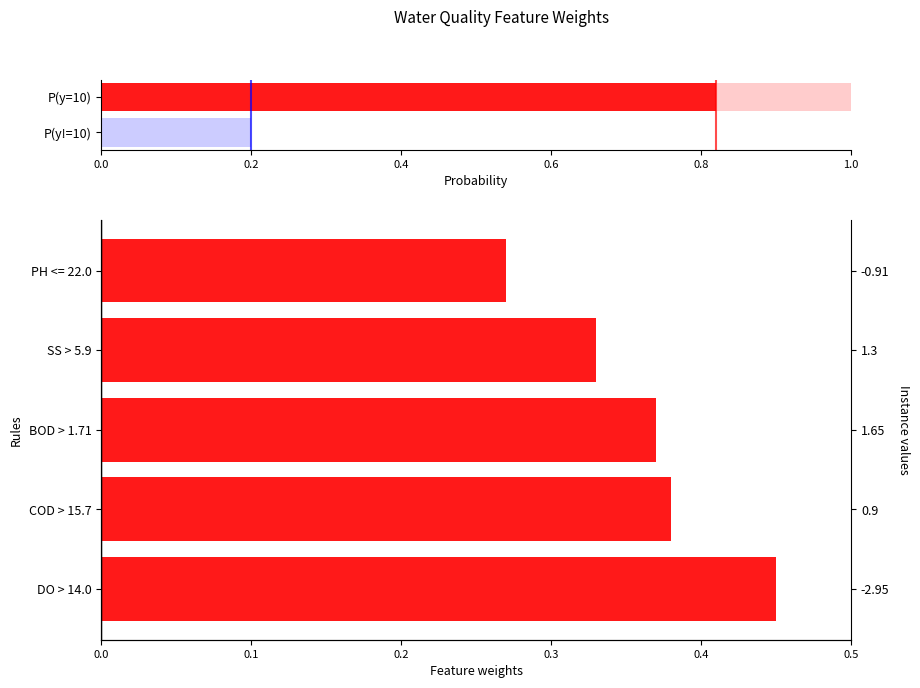

How many values are between 0 and 1?

5